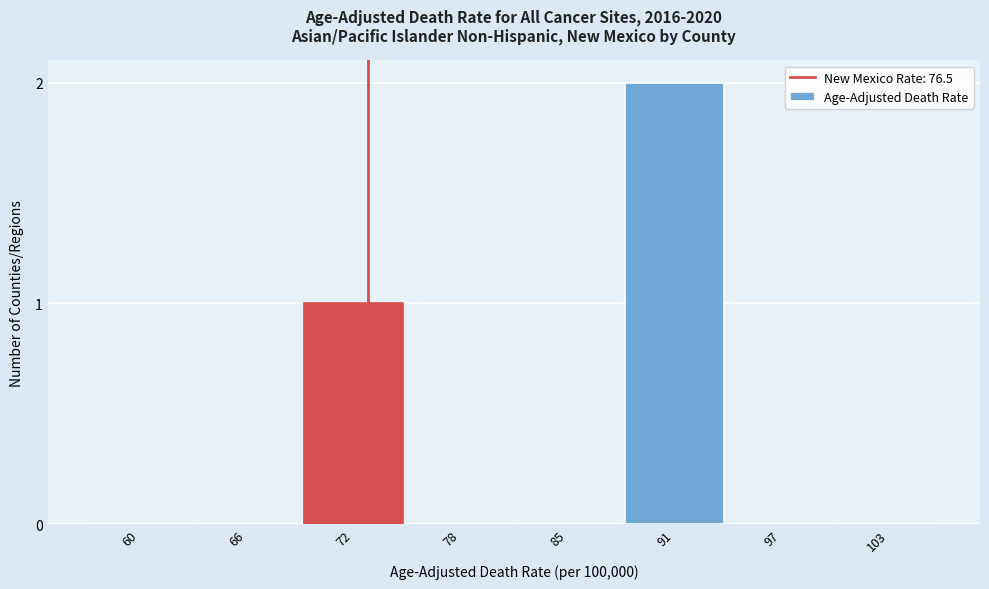

Reading left to right, transcribe all the data shown in this chart.

60=0	66=0	72=1	78=0	85=0	91=2	97=0	103=0